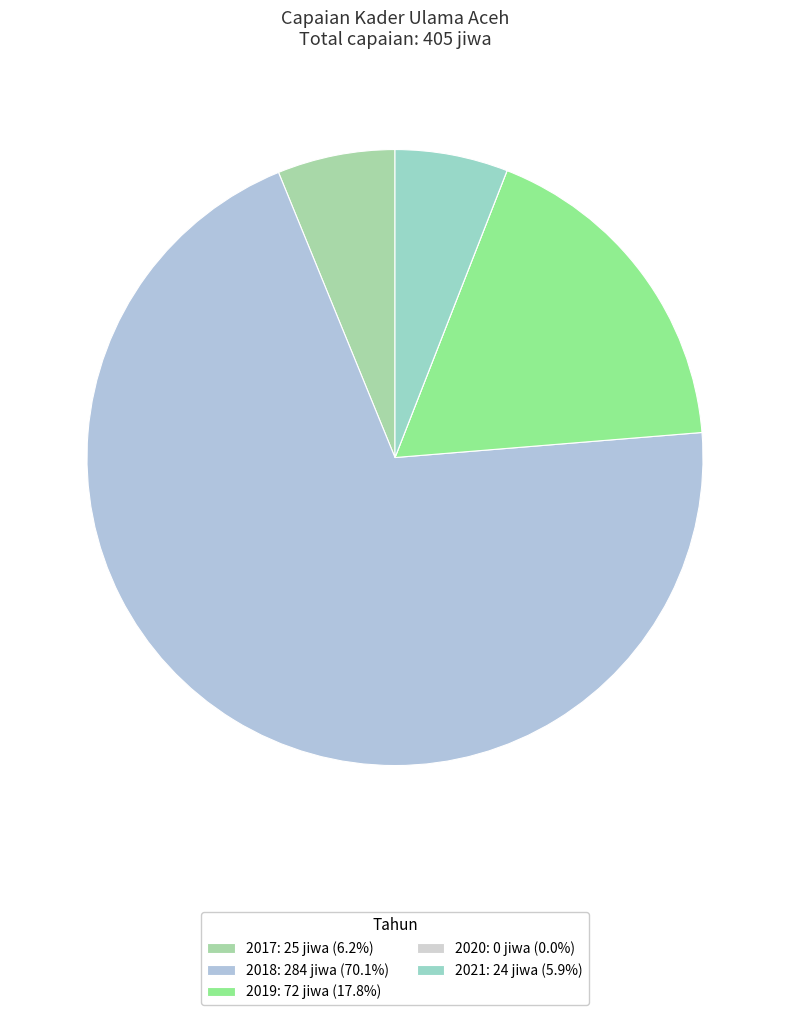

What is the ratio of the value at 2019 to the value at 2017?

2.9